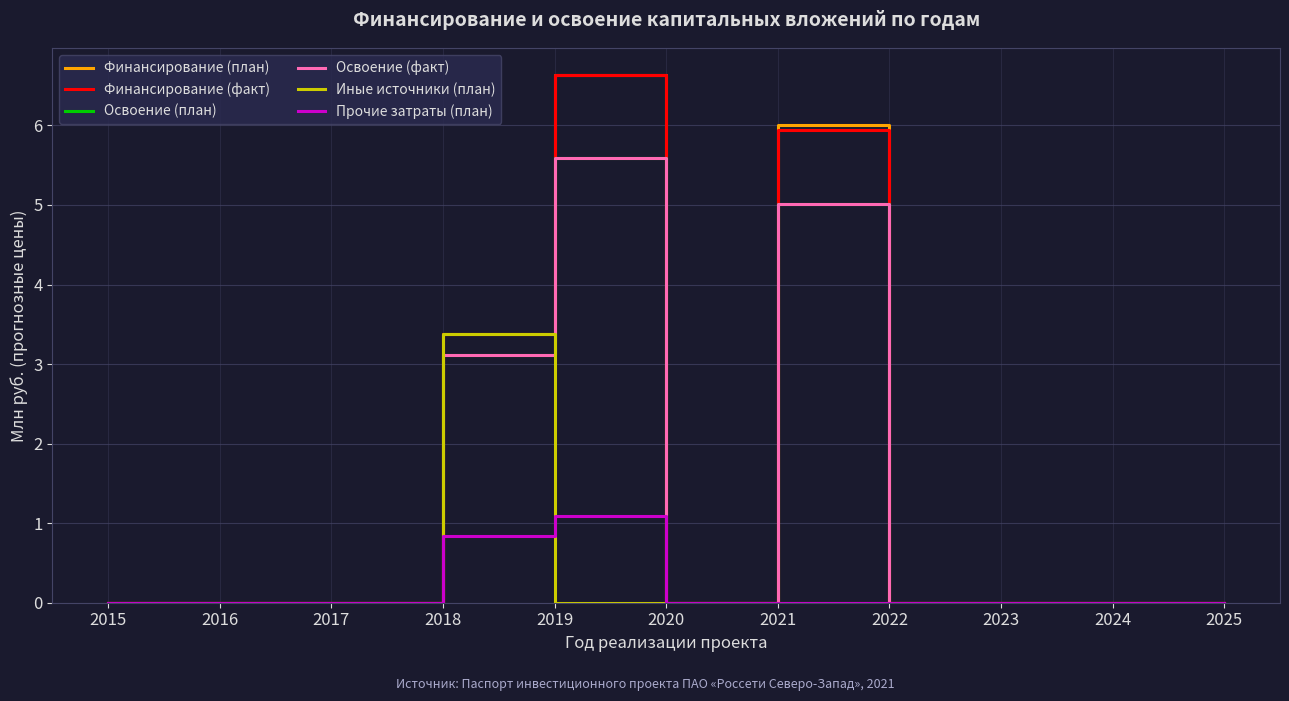

At how many categories does at least one series exceed 4?

2